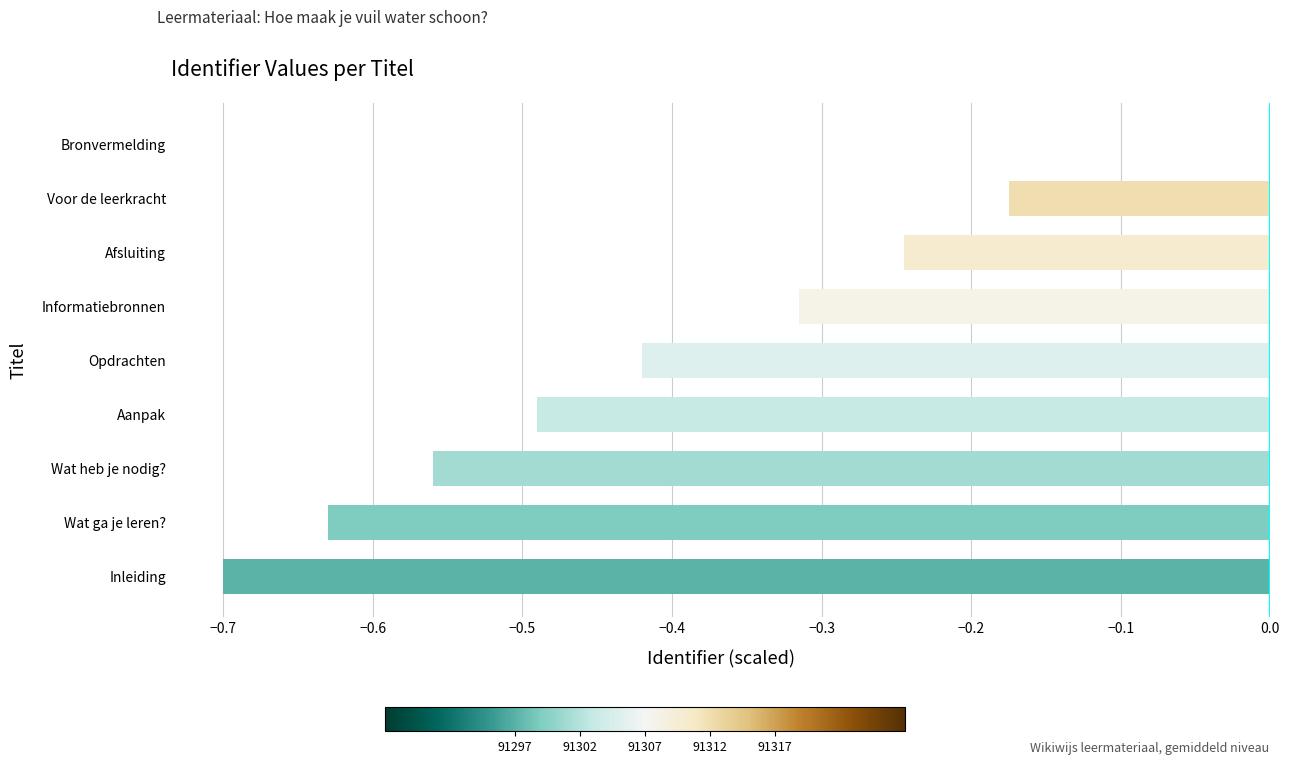

Count the values in the range 0 to 1.

1